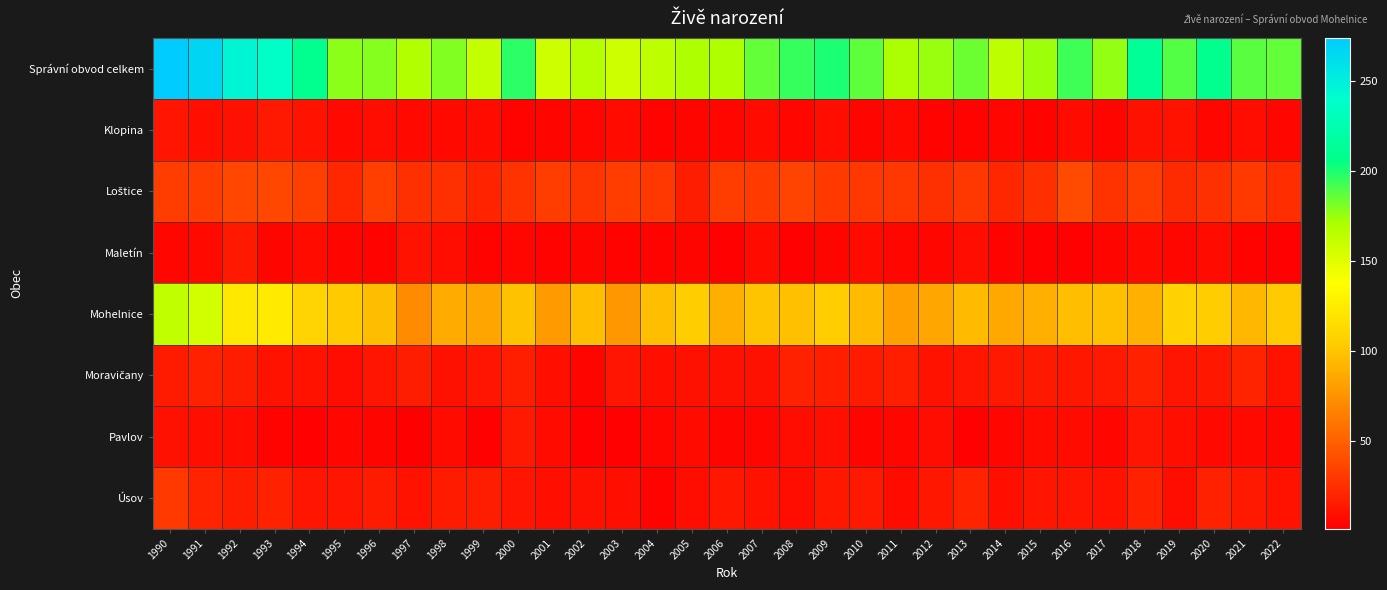

What is the difference between the highest and lowest values at 1992?

238